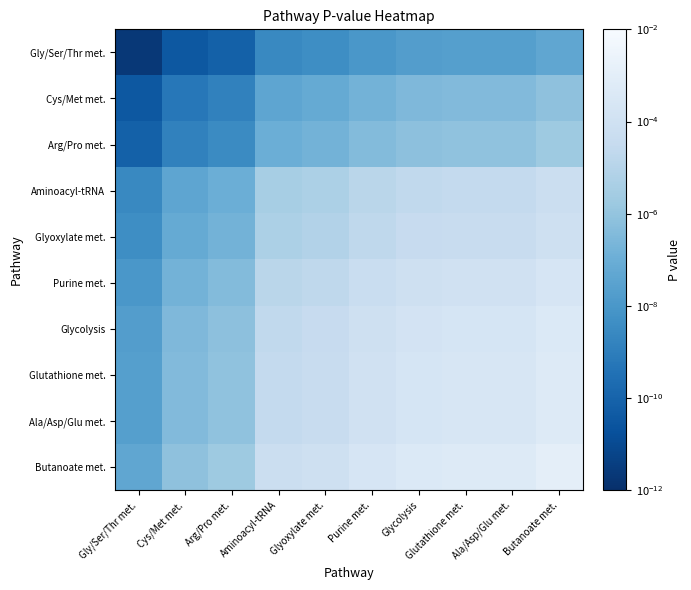

Which series has the largest total across all categories?

Butanoate met.